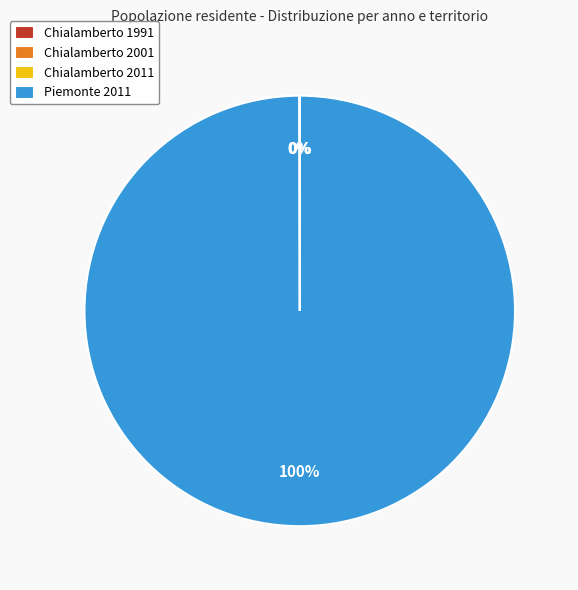

What is the majority slice?

Piemonte 2011